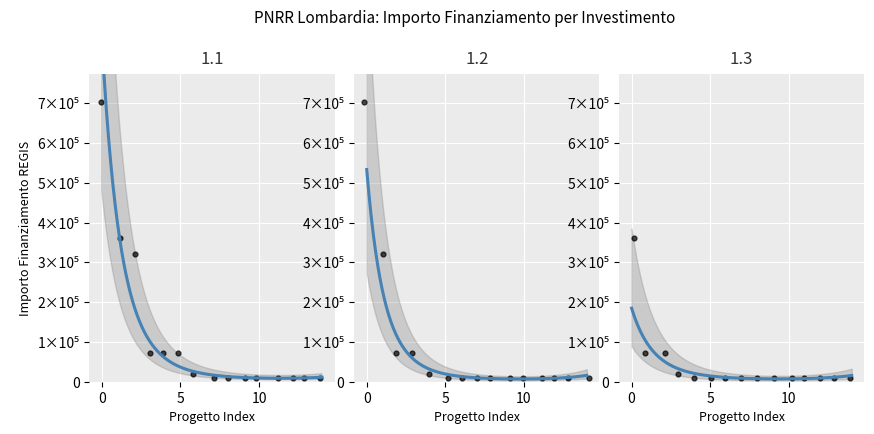

Is the value of 1.2 at 9 greater than the value of 1.3 at 11?

No